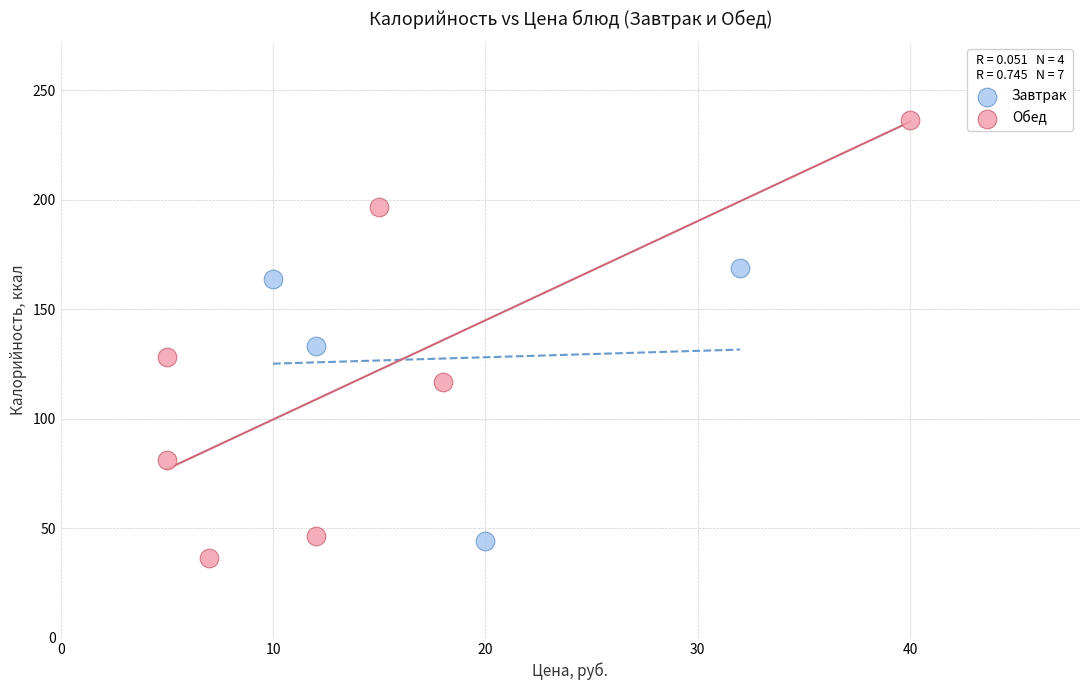

Which series reaches the maximum Y coordinate?

Обед